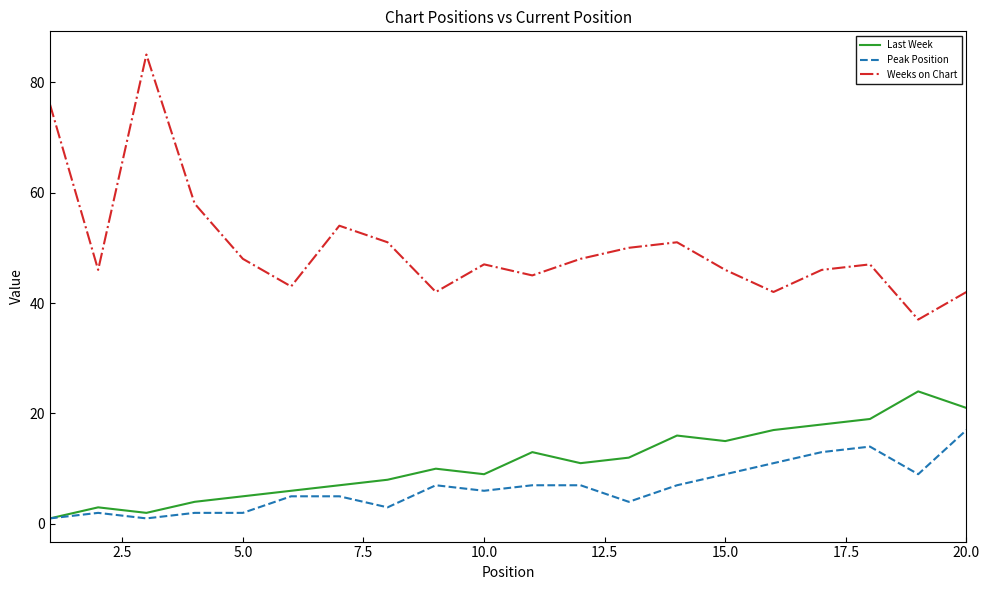

True or false: Peak Position and Weeks on Chart cross at least once.

False